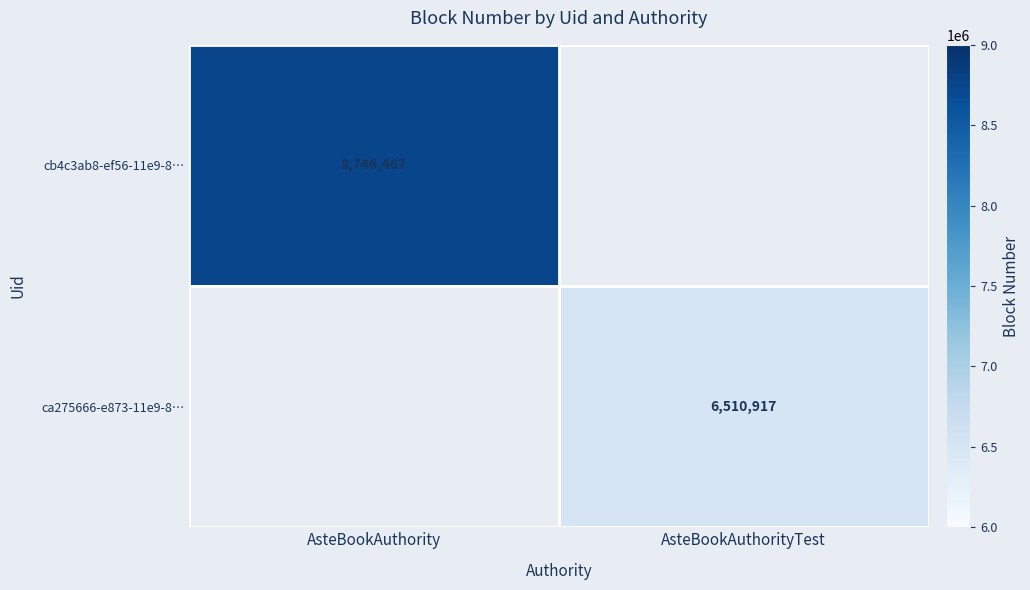

The value of cb4c3ab8-ef56-11e9-8… at AsteBookAuthority is 3221093. True or false?

False